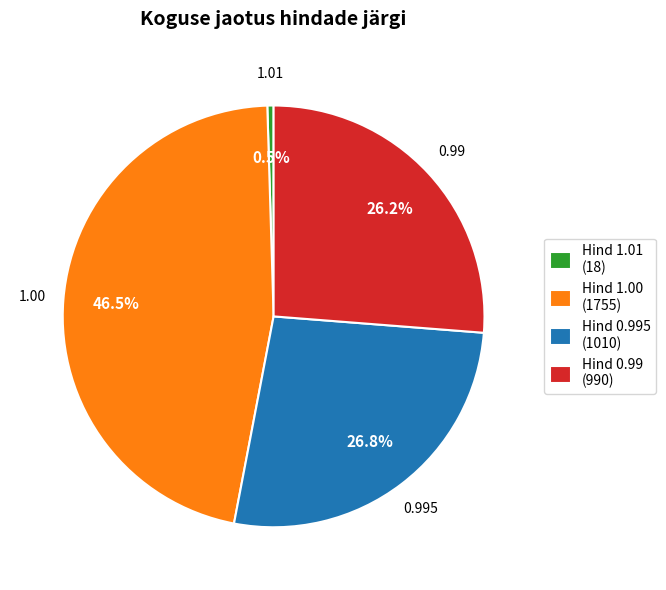

Does Hind 1.01 (18) represent more than half of the total?

No